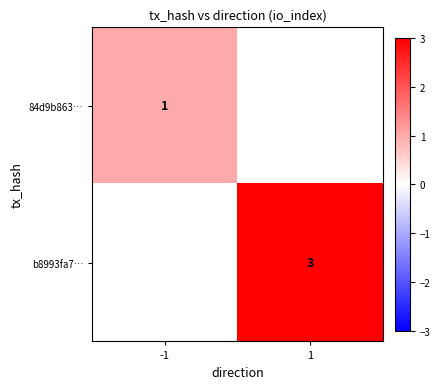

Which category has the highest value across all series?

1